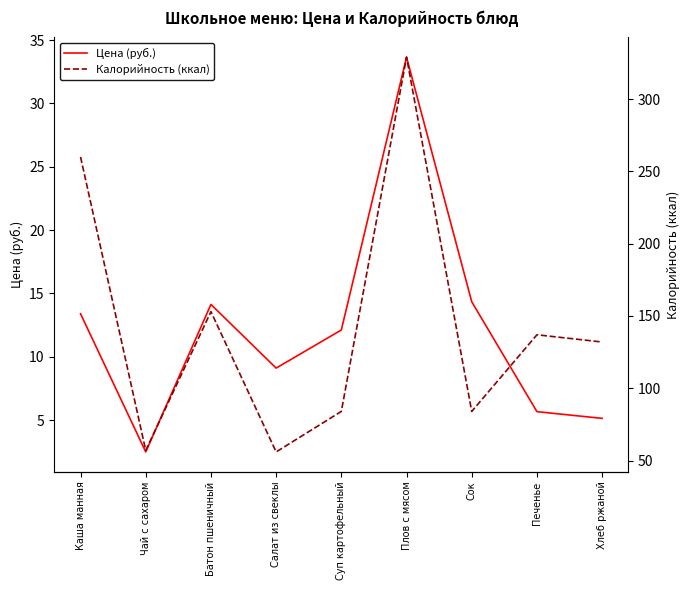

What is the difference between the highest and lowest values at Сок?

69.7